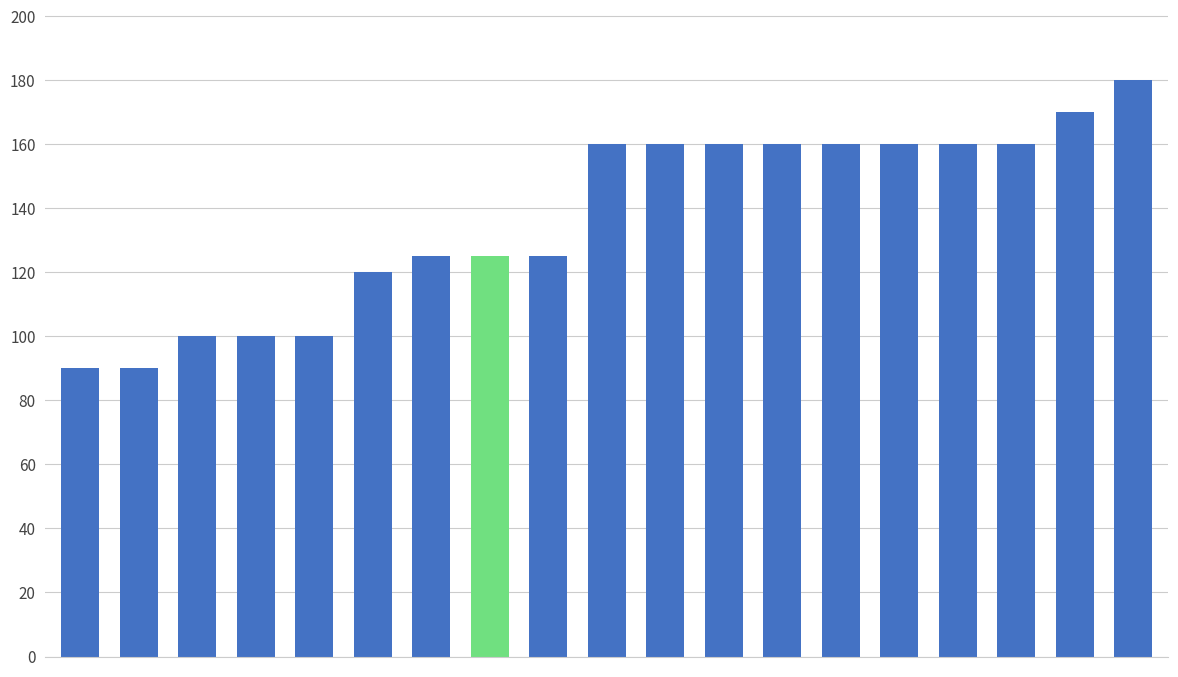

How many data points does each series have?

19